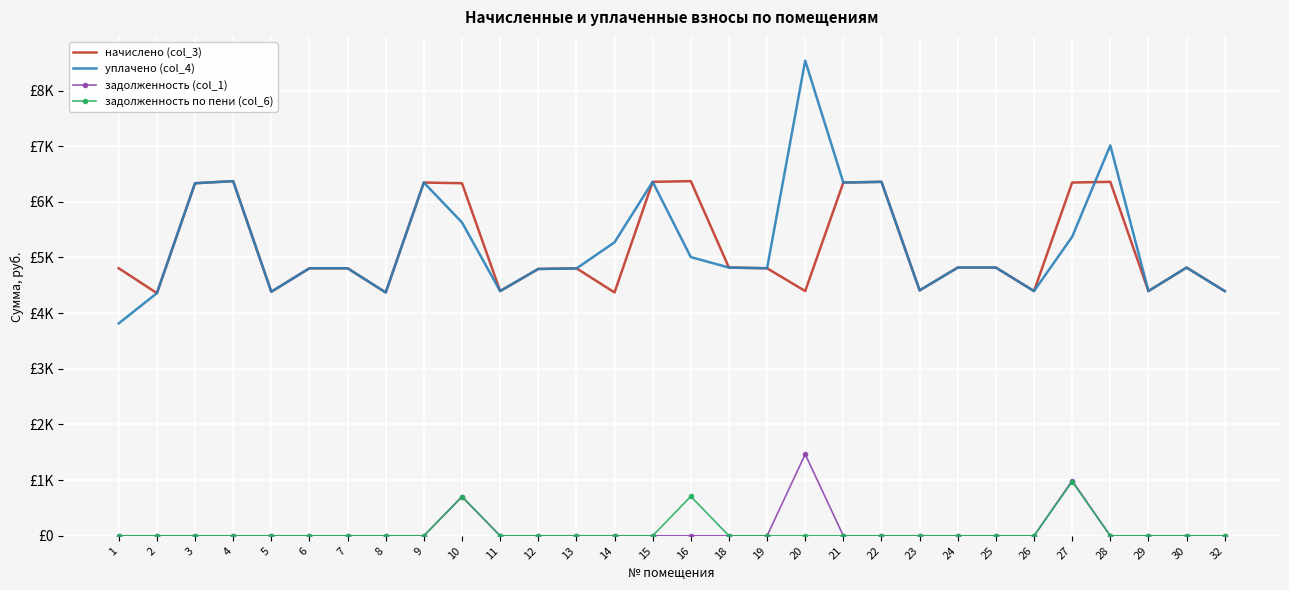

True or false: задолженность по пени (col_6) and начислено (col_3) intersect in this chart.

False